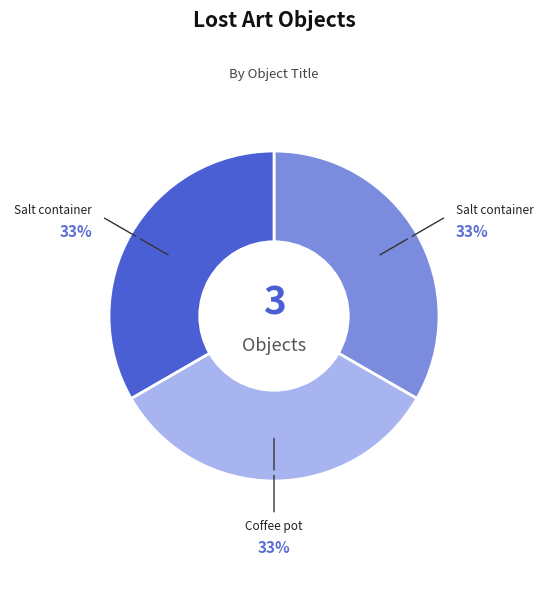

Is there any slice that represents more than half of the pie?

No